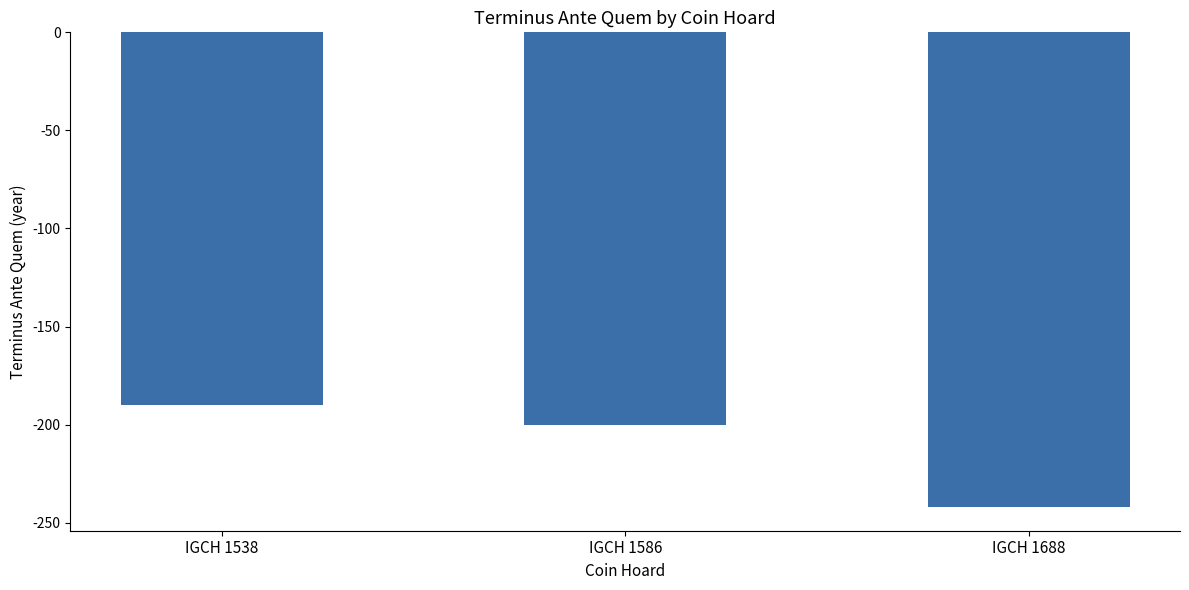

Count the values in the range -242 to -190.

3